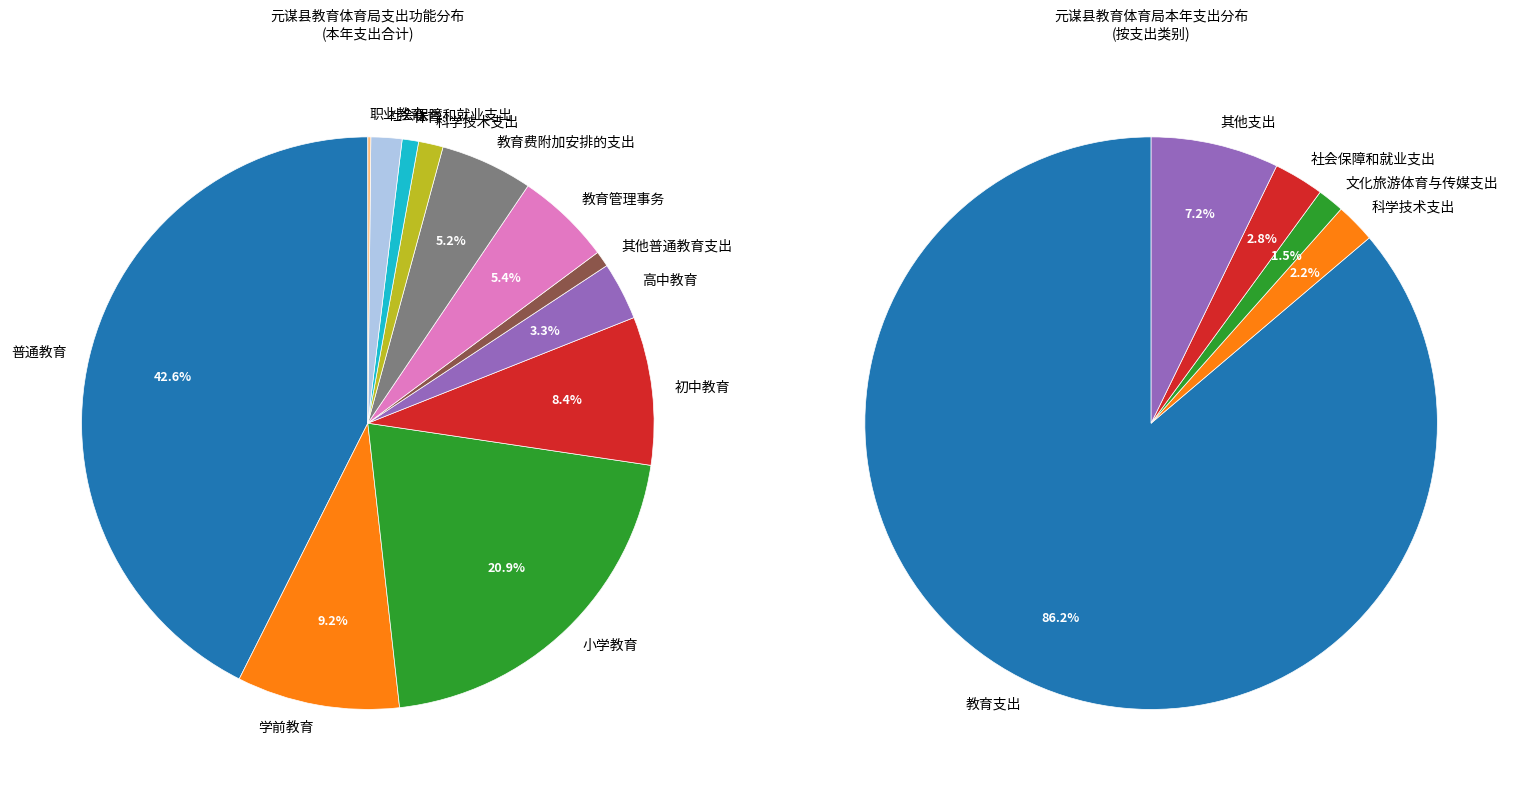

Does 学前教育 represent more than half of the total?

No